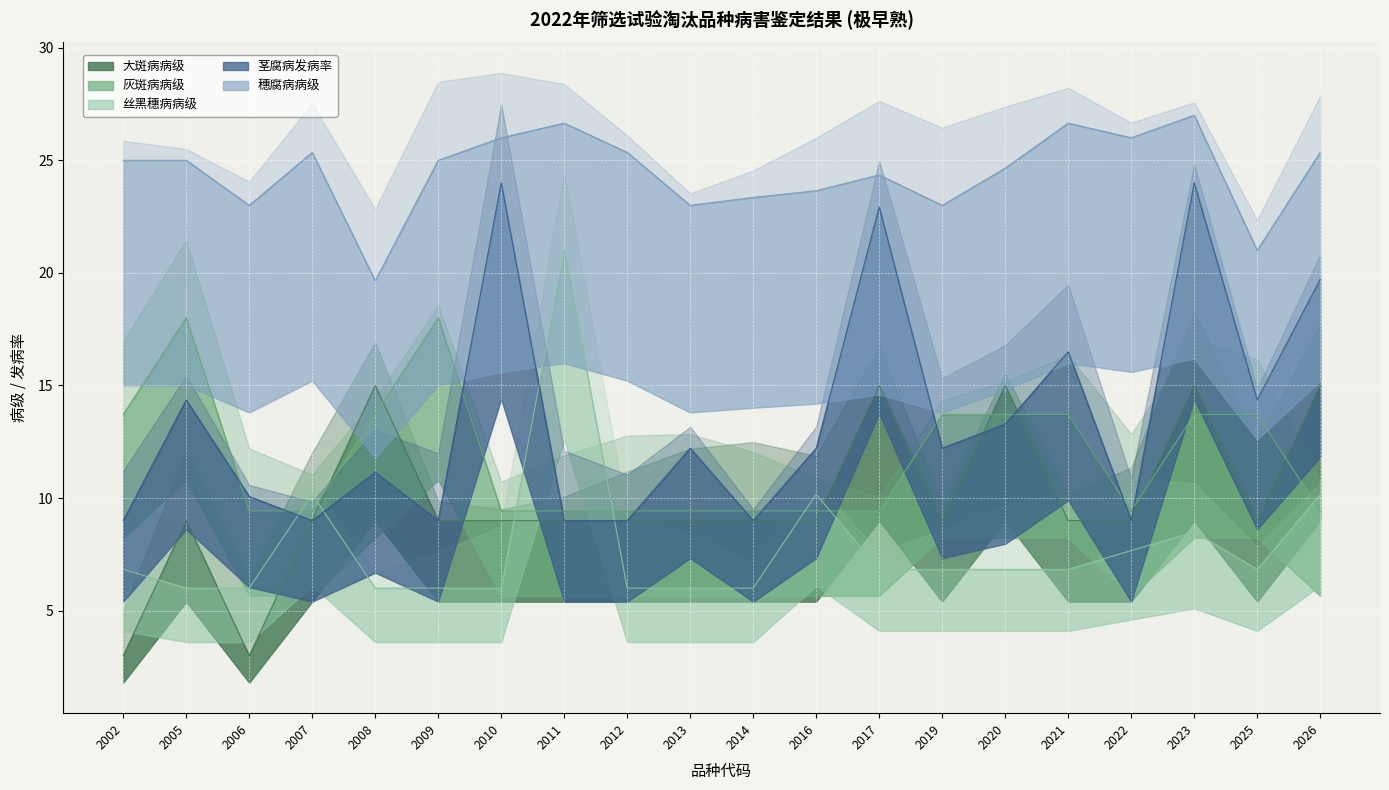

What is the approximate value of 穗腐病病级 at 2016?

23.6